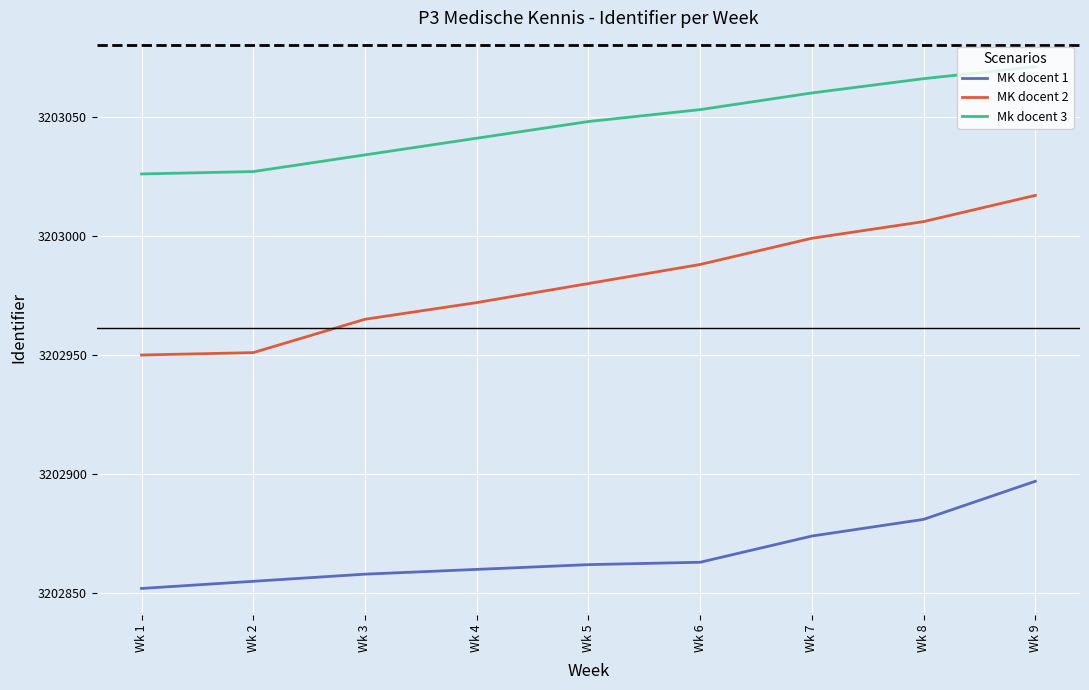

Is it true that MK docent 1 equals 3202858 at Wk 3?

True